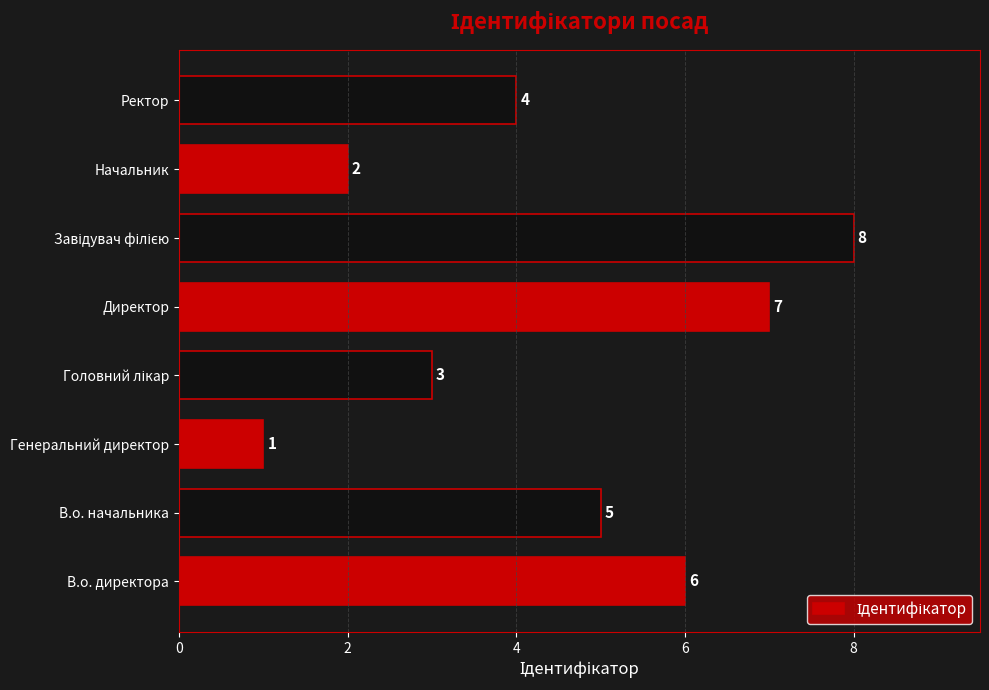

At which category does the chart reach its minimum across all series?

Генеральний директор